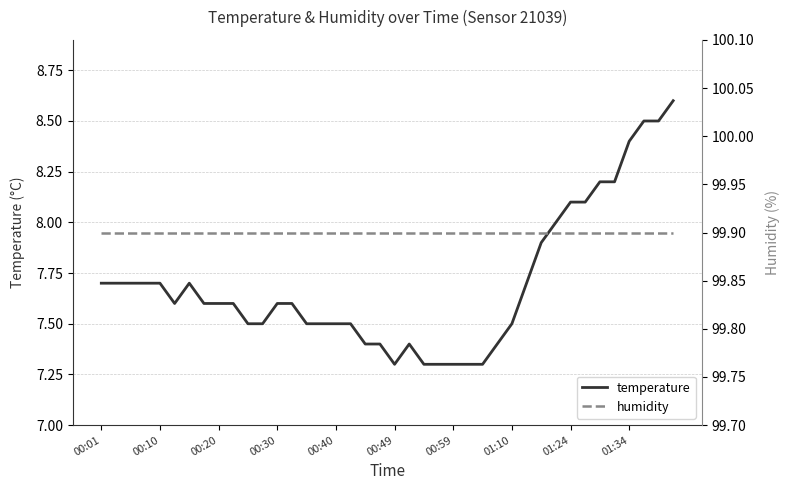

Which has a higher value, 00:01 or 27?

00:01